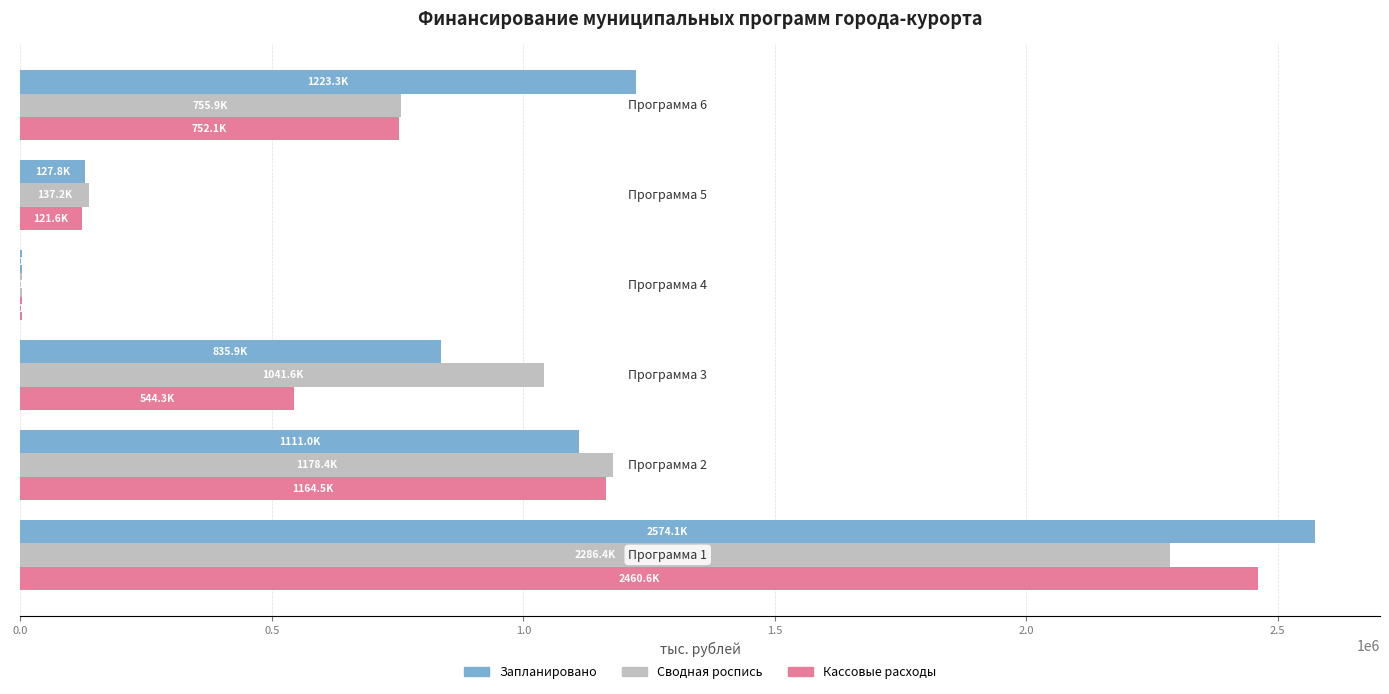

What is the sum of all Кассовые расходы values?

5047229.2